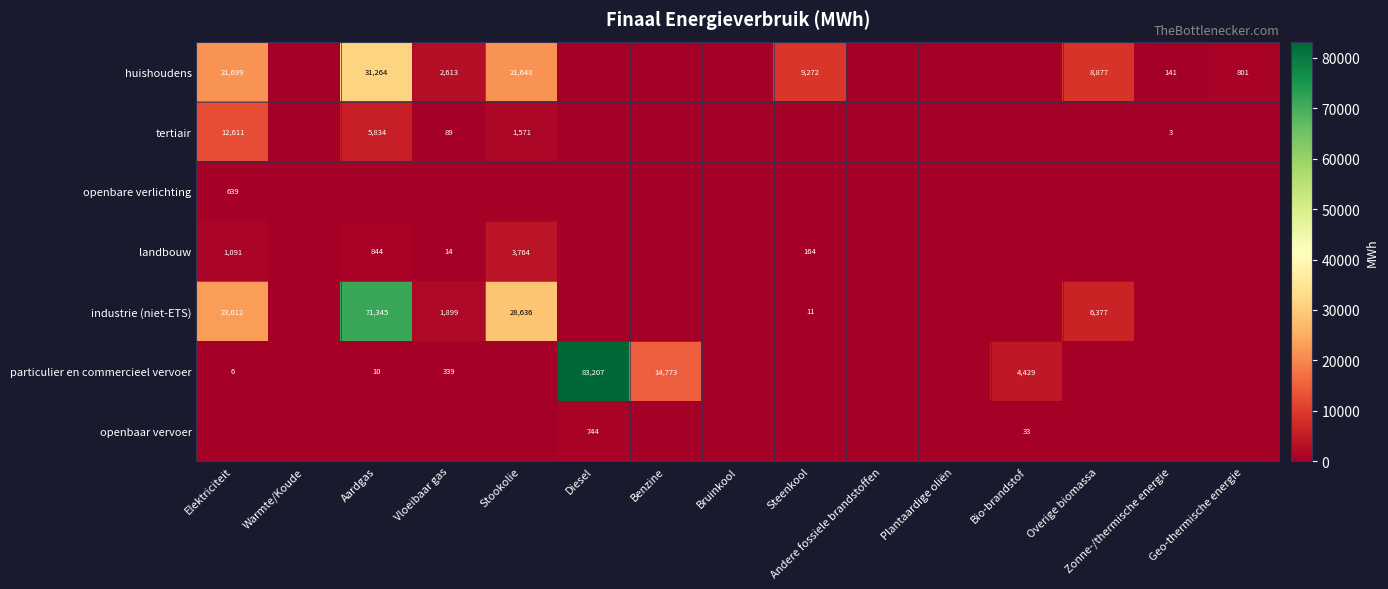

The particulier en commercieel vervoer series shows 6 at Elektriciteit. True or false?

True